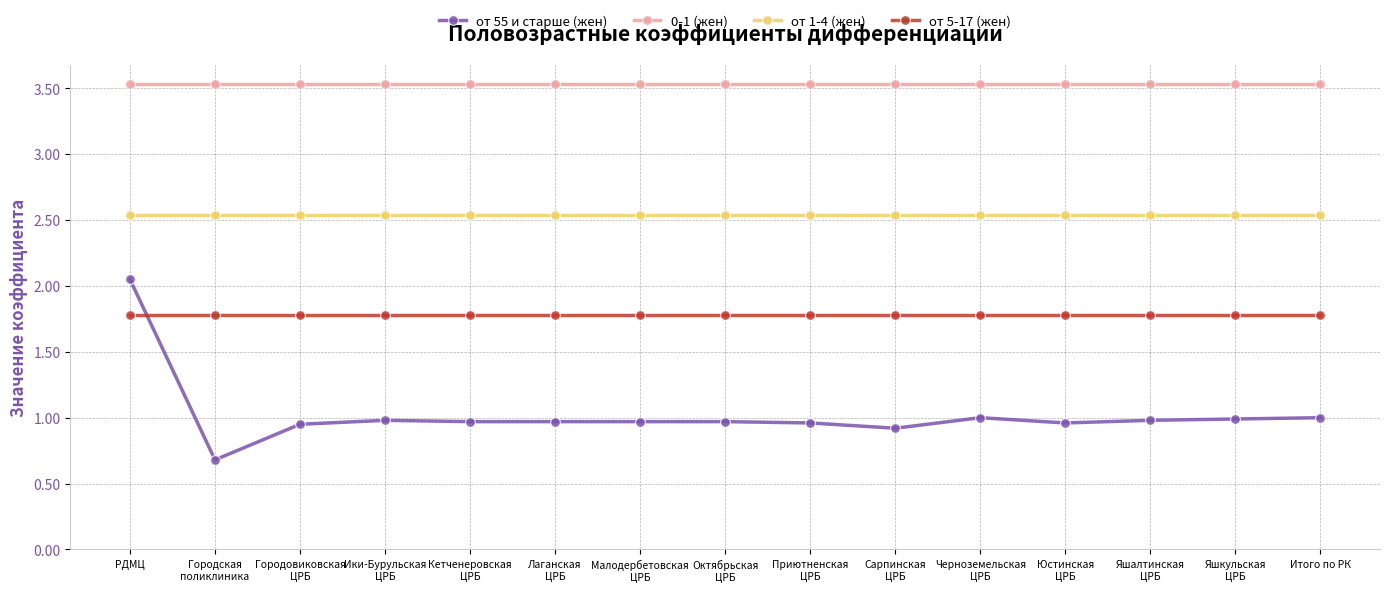

How many lines are shown in the chart?

4